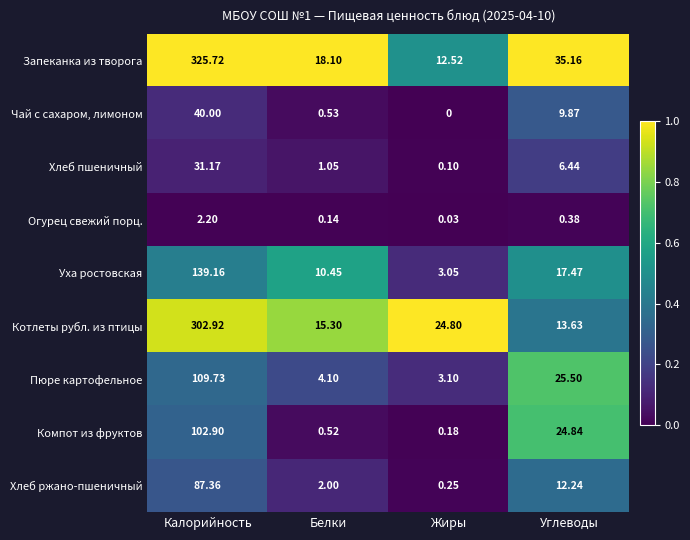

Which label corresponds to the smallest value in the chart?

Жиры